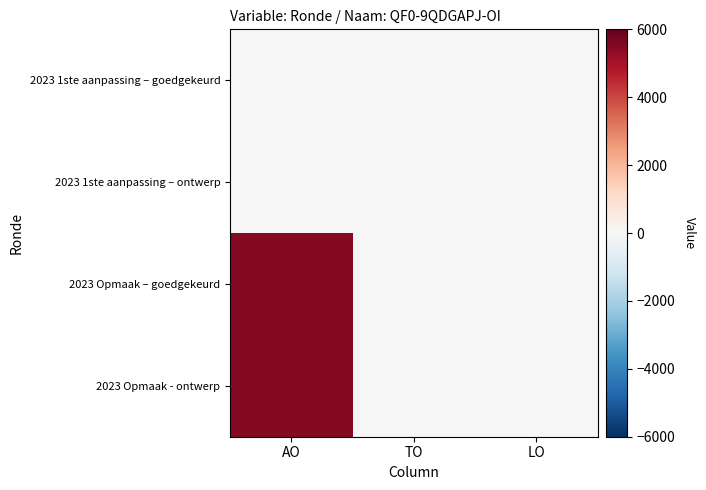

How many categories are shown in the chart?

3